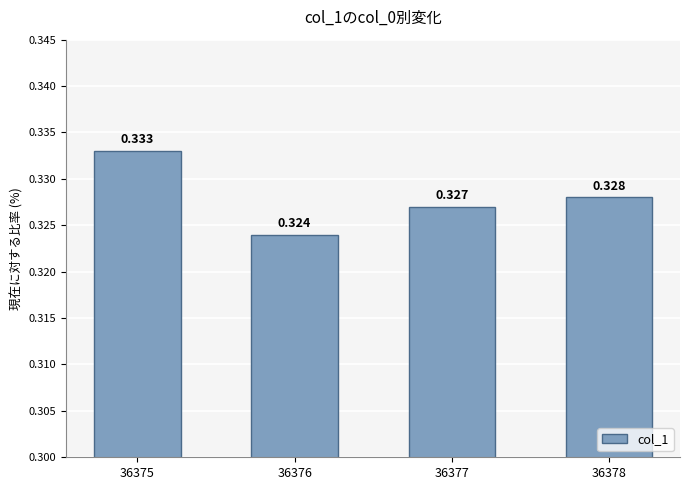

Is it true that the value at 36378 is 0.3?

True